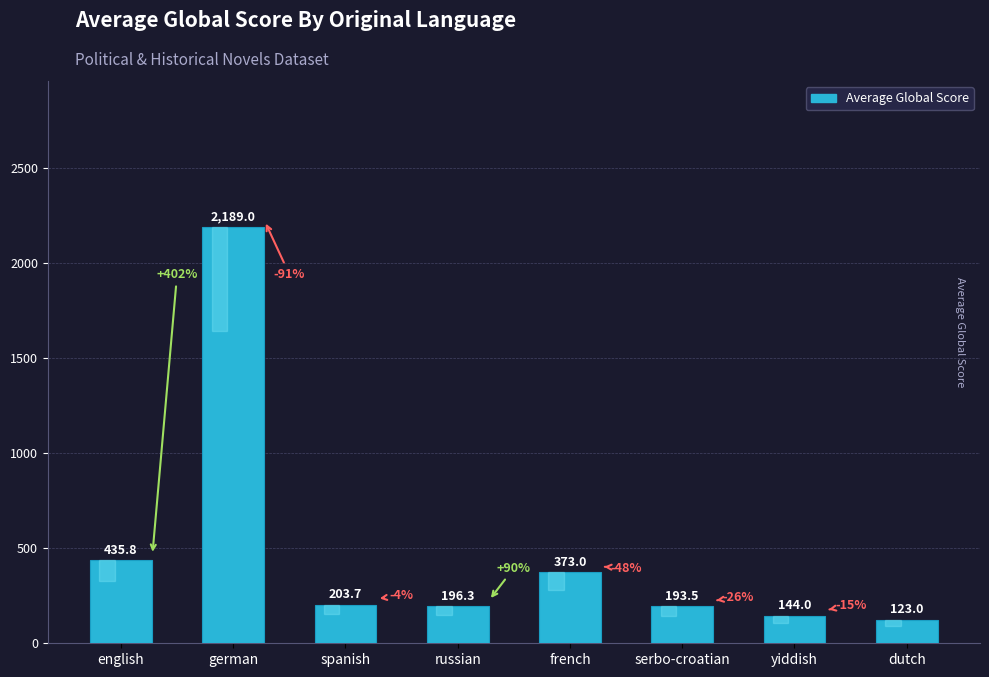

What is the change in value from english to dutch?

-312.8